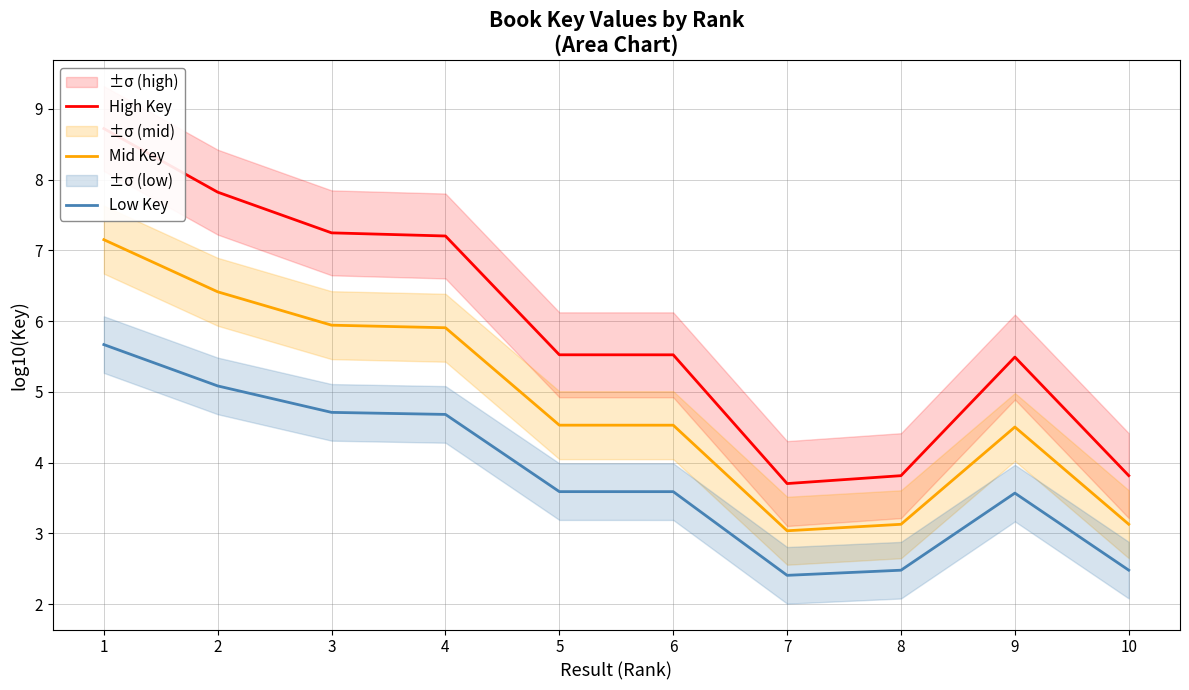

How many lines are shown in the chart?

3